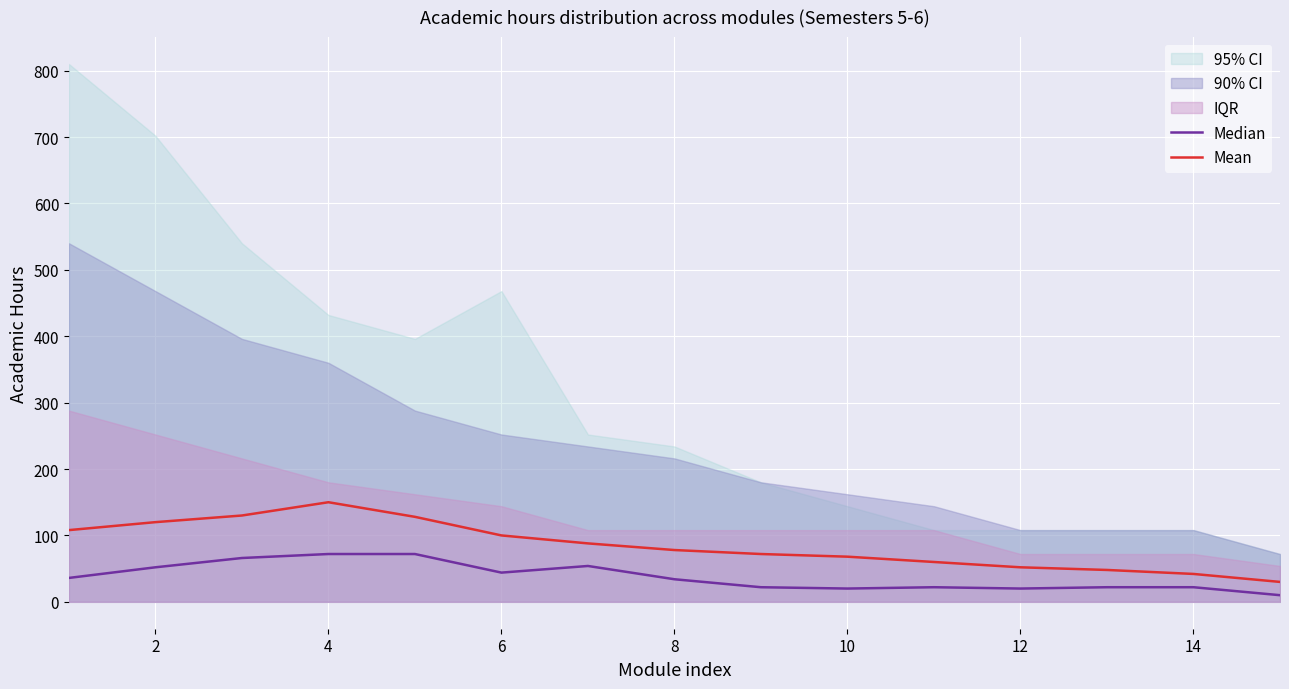

Does the chart display data point markers on the line(s)?

No